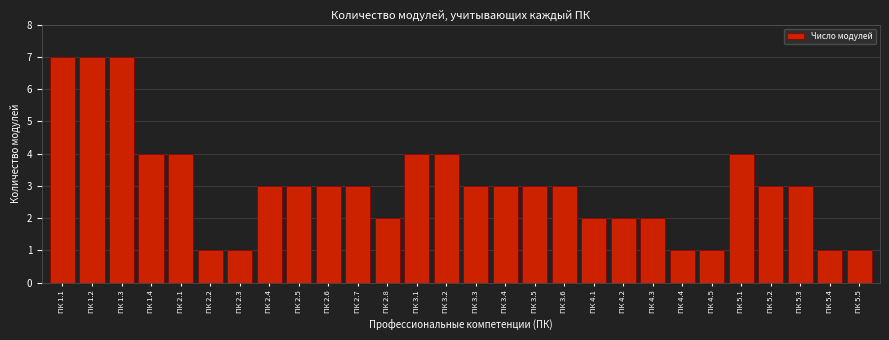

Reading right to left, list all the values displayed in this chart.

ПК 5.5=1	ПК 5.4=1	ПК 5.3=3	ПК 5.2=3	ПК 5.1=4	ПК 4.5=1	ПК 4.4=1	ПК 4.3=2	ПК 4.2=2	ПК 4.1=2	ПК 3.6=3	ПК 3.5=3	ПК 3.4=3	ПК 3.3=3	ПК 3.2=4	ПК 3.1=4	ПК 2.8=2	ПК 2.7=3	ПК 2.6=3	ПК 2.5=3	ПК 2.4=3	ПК 2.3=1	ПК 2.2=1	ПК 2.1=4	ПК 1.4=4	ПК 1.3=7	ПК 1.2=7	ПК 1.1=7